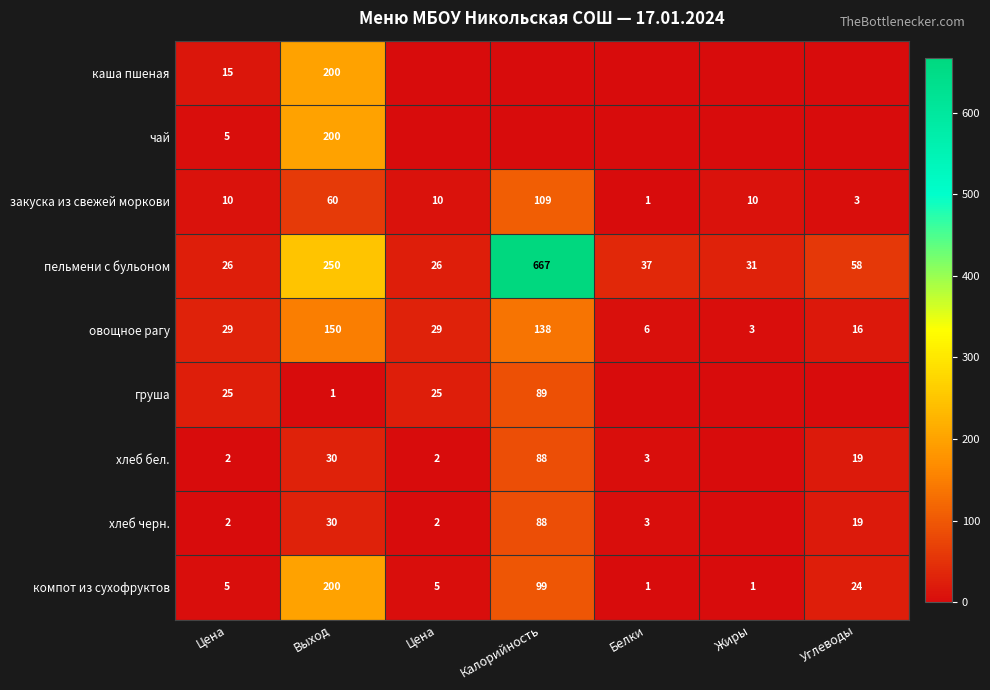

Rank the series by their maximum value, from lowest to highest.

хлеб бел., хлеб черн., груша, закуска из свежей моркови, овощное рагу, каша пшеная, чай, компот из сухофруктов, пельмени с бульоном